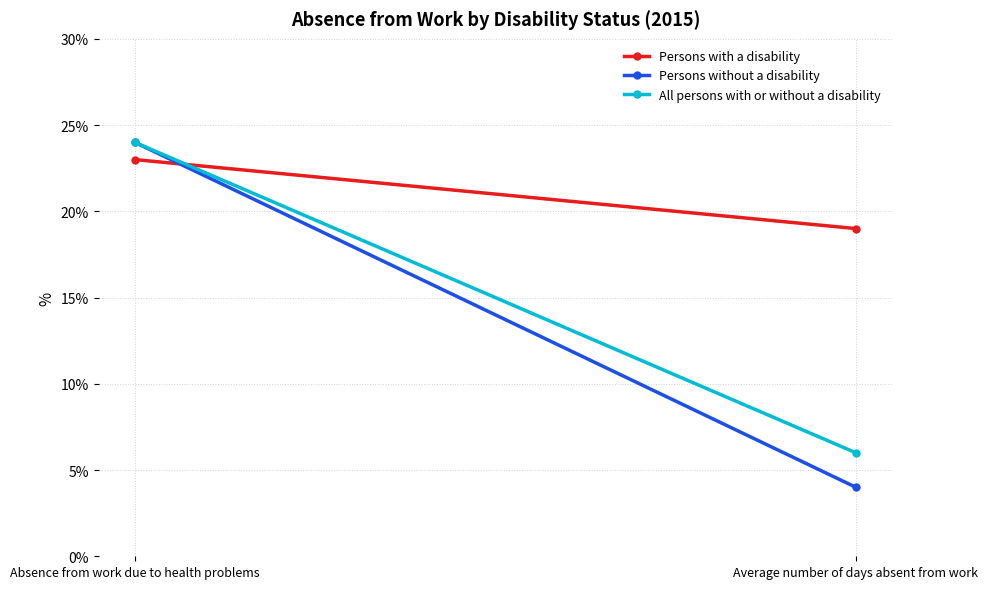

The All persons with or without a disability series shows 24 at Absence from work due to health problems. True or false?

True